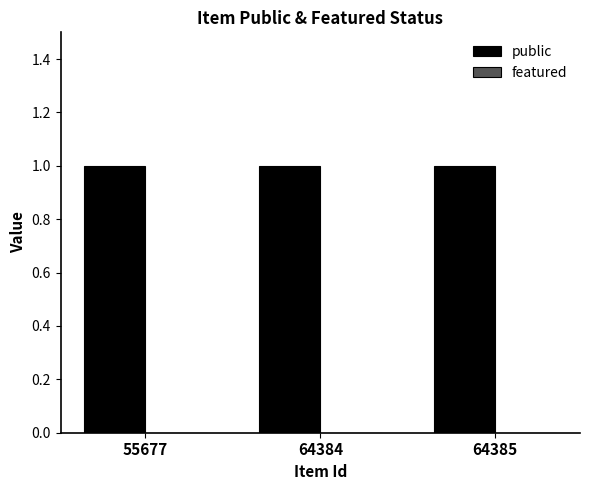

List the labels in order of featured value, largest first.

55677, 64384, 64385